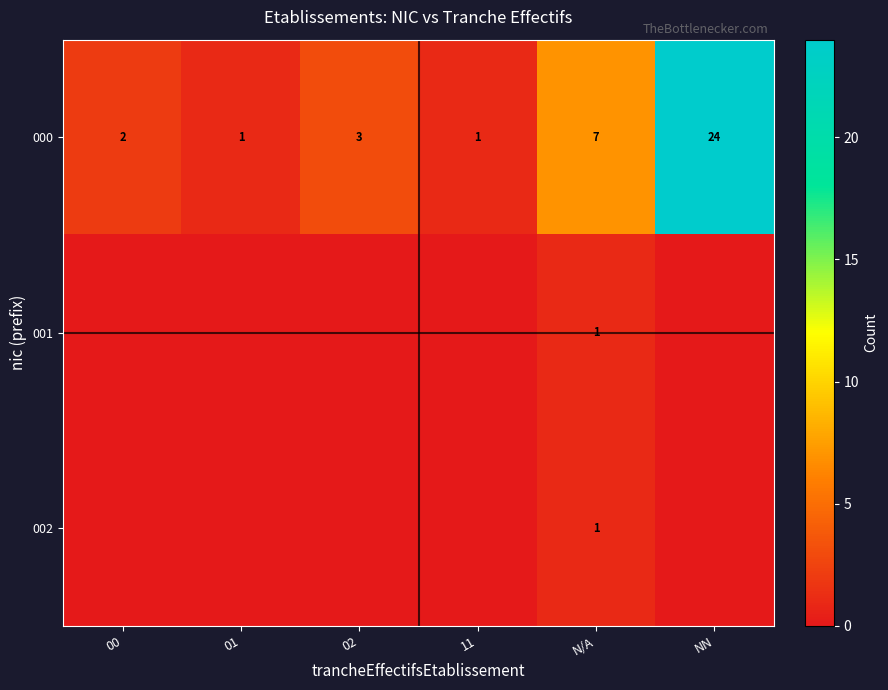

True or false: 000 has a value of 1 at 00.

False